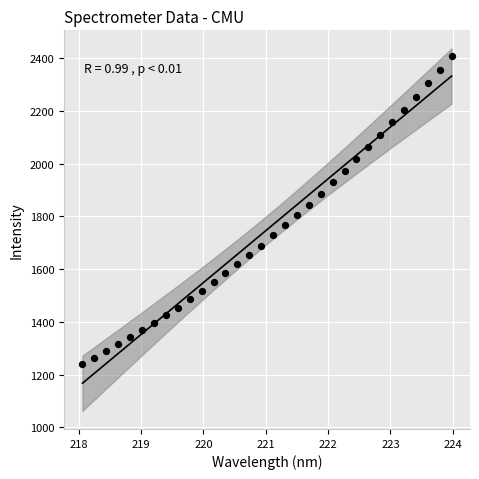

What is the range of X values (max minus min)?

5.9